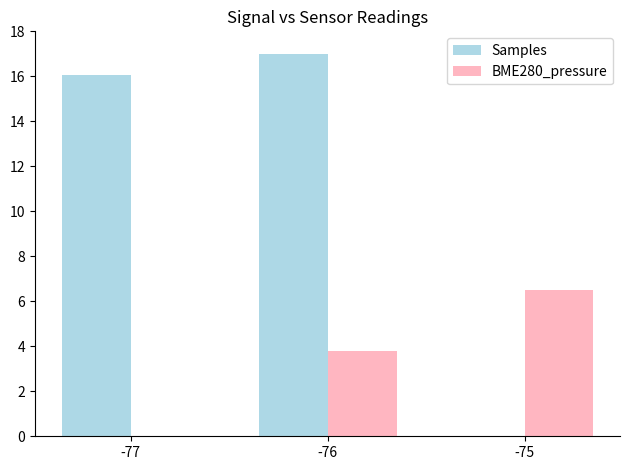

What is the greatest value displayed?

17.0